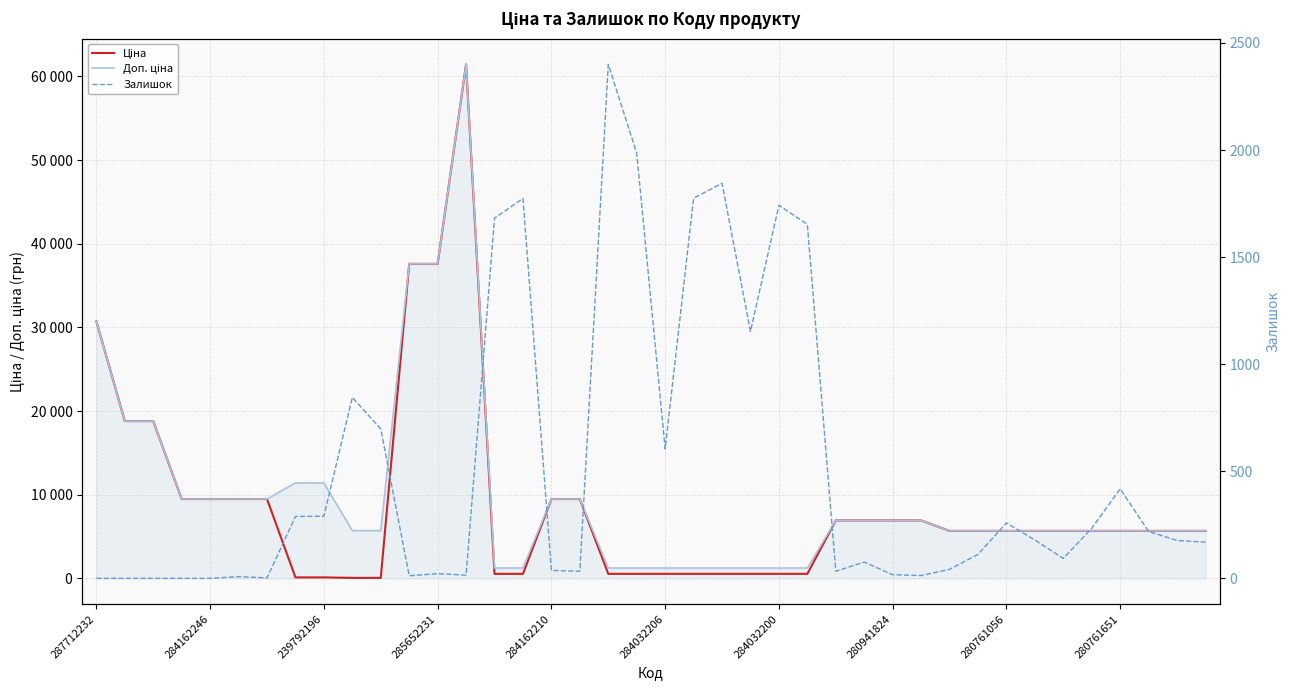

At which label is Доп. ціна closest to 31334?

287712232